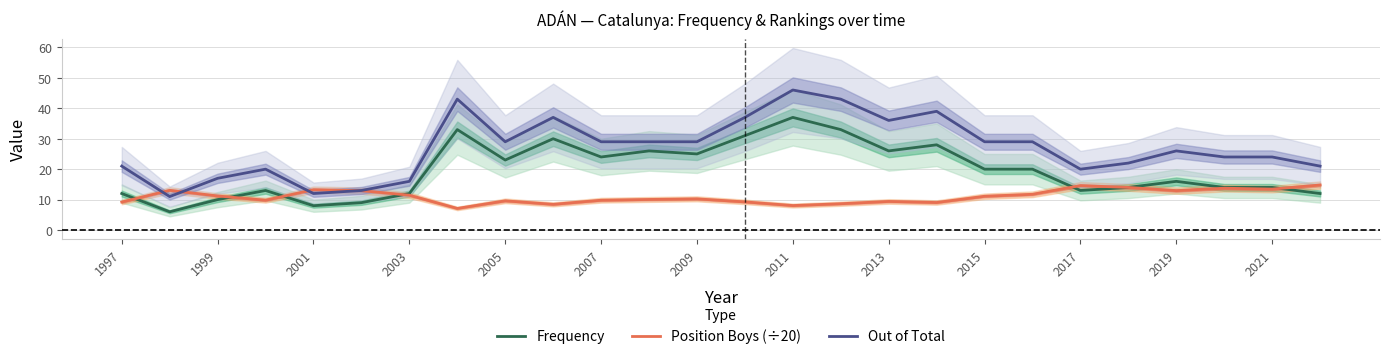

How many intersections are there between Frequency and Position Boys (÷20)?

6